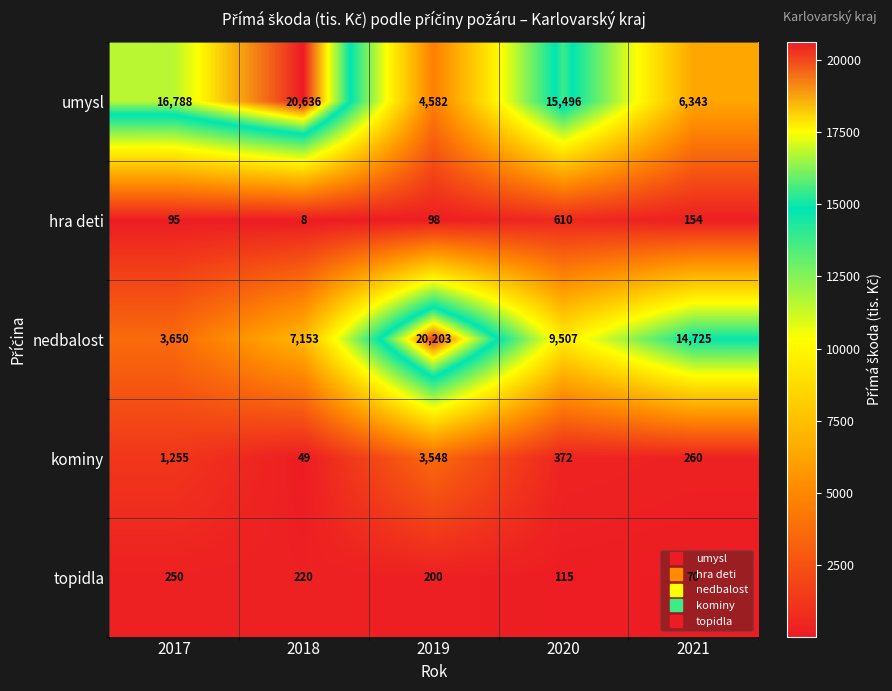

At which label does umysl reach its peak?

2018